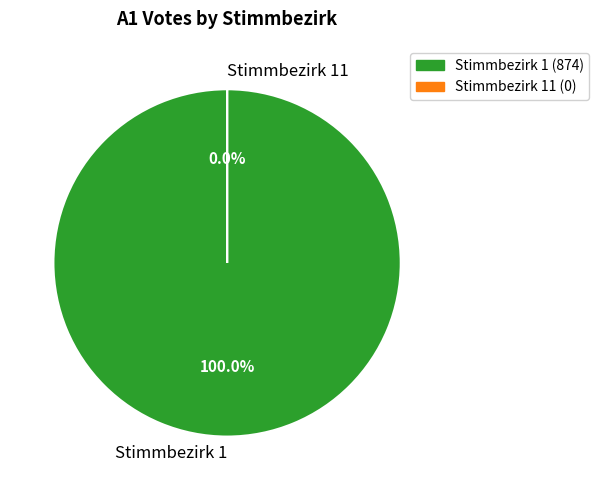

Which category has the smallest portion of the pie?

Stimmbezirk 11